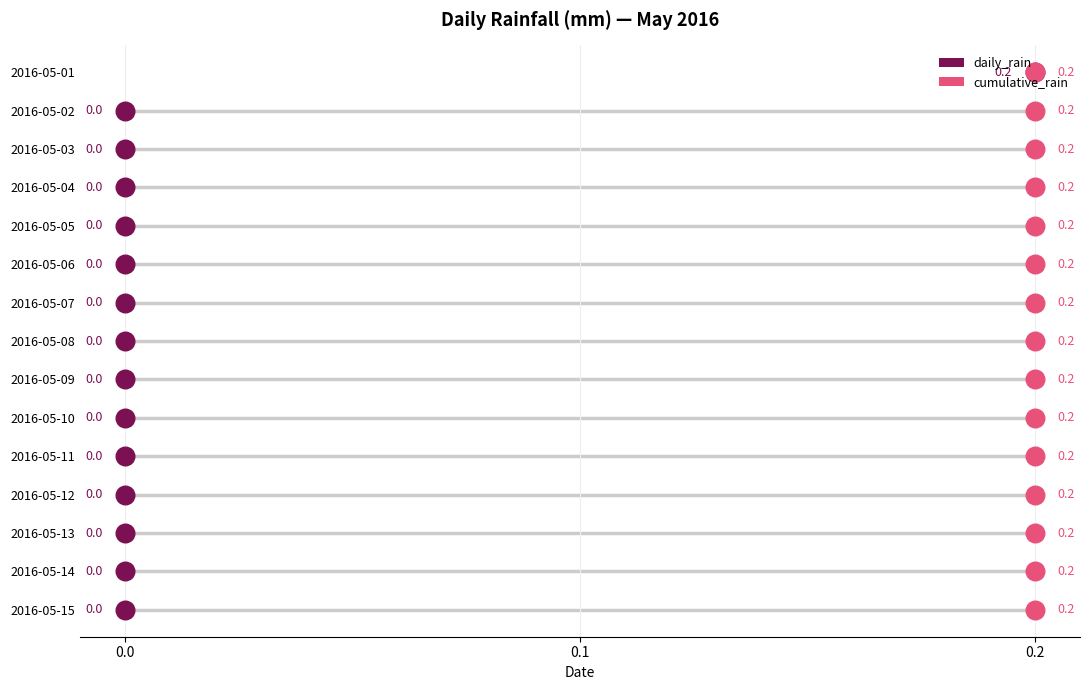

Which series has the widest spread of Y values?

daily_rain